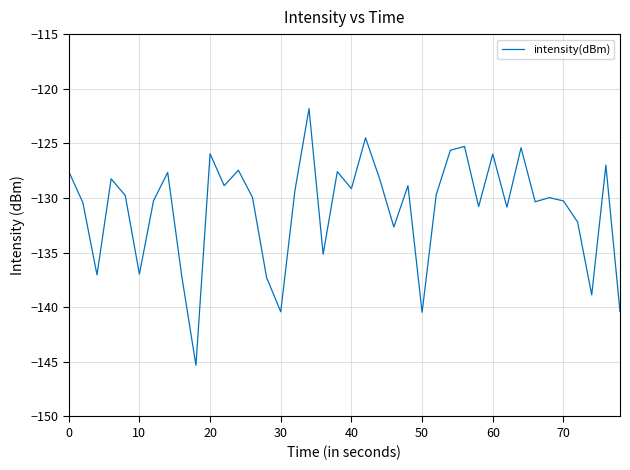

What is the smallest value displayed?

-145.3